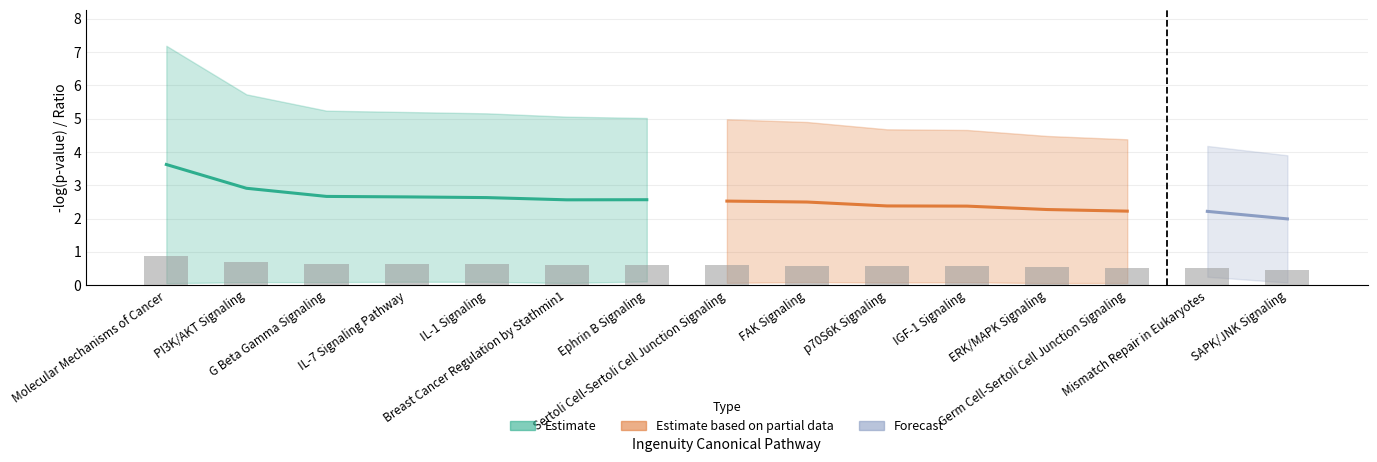

What is the minimum value shown in the chart?

0.5